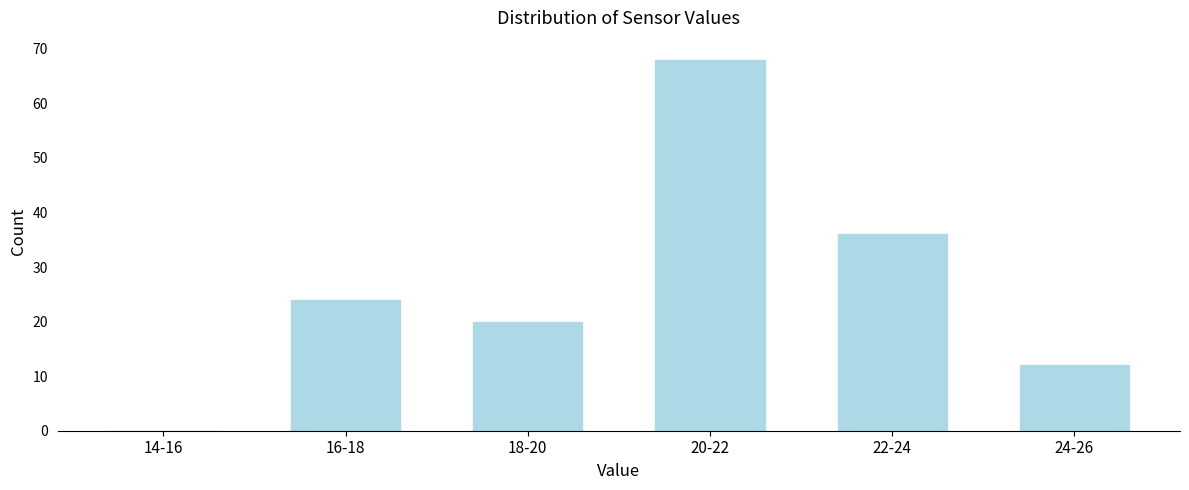

Reading left to right, transcribe all the data shown in this chart.

14-16=0	16-18=24	18-20=20	20-22=68	22-24=36	24-26=12